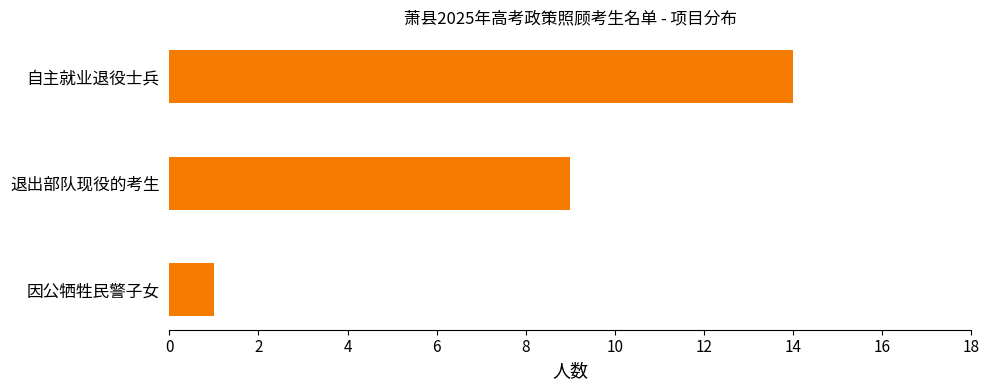

Does the chart contain stacked bars?

No